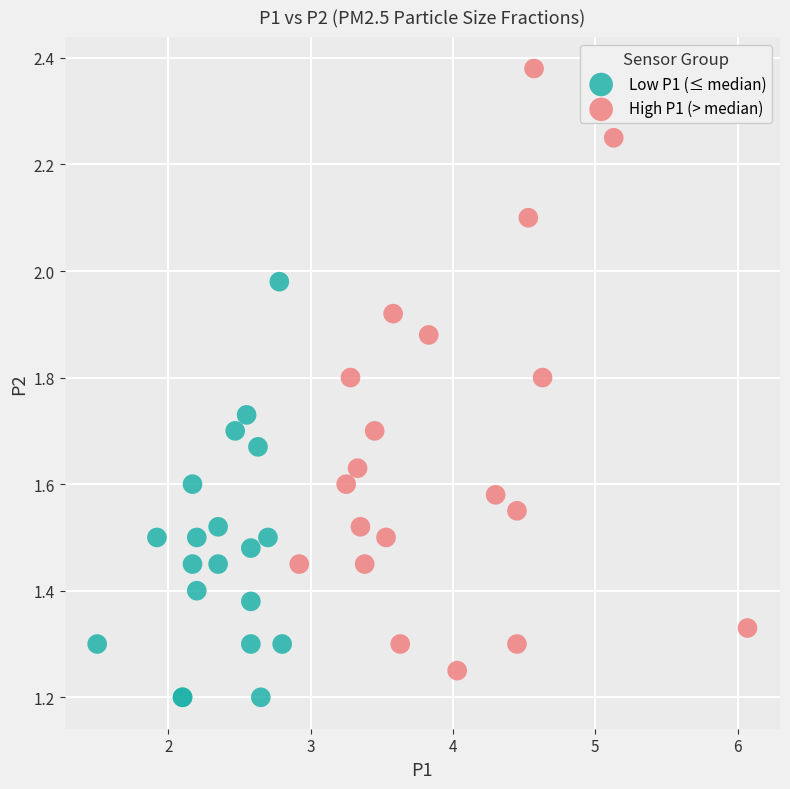

Which series has the widest spread of Y values?

High P1 (> median)